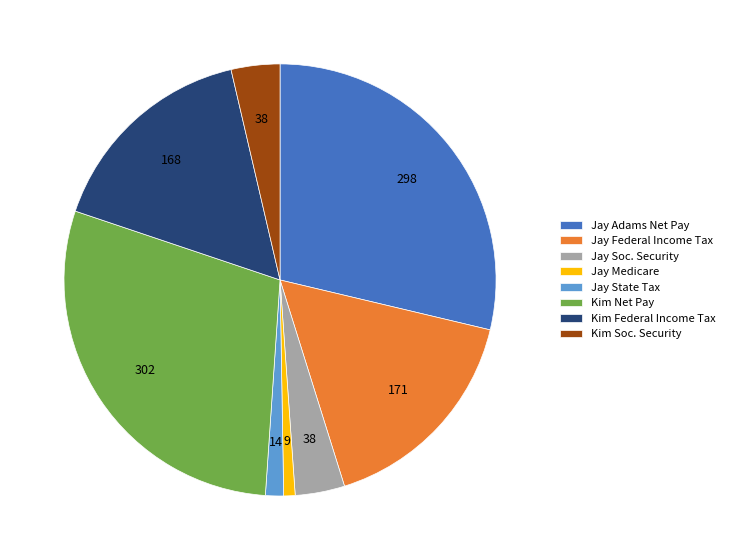

Is Jay Federal Income Tax the majority of the pie?

No